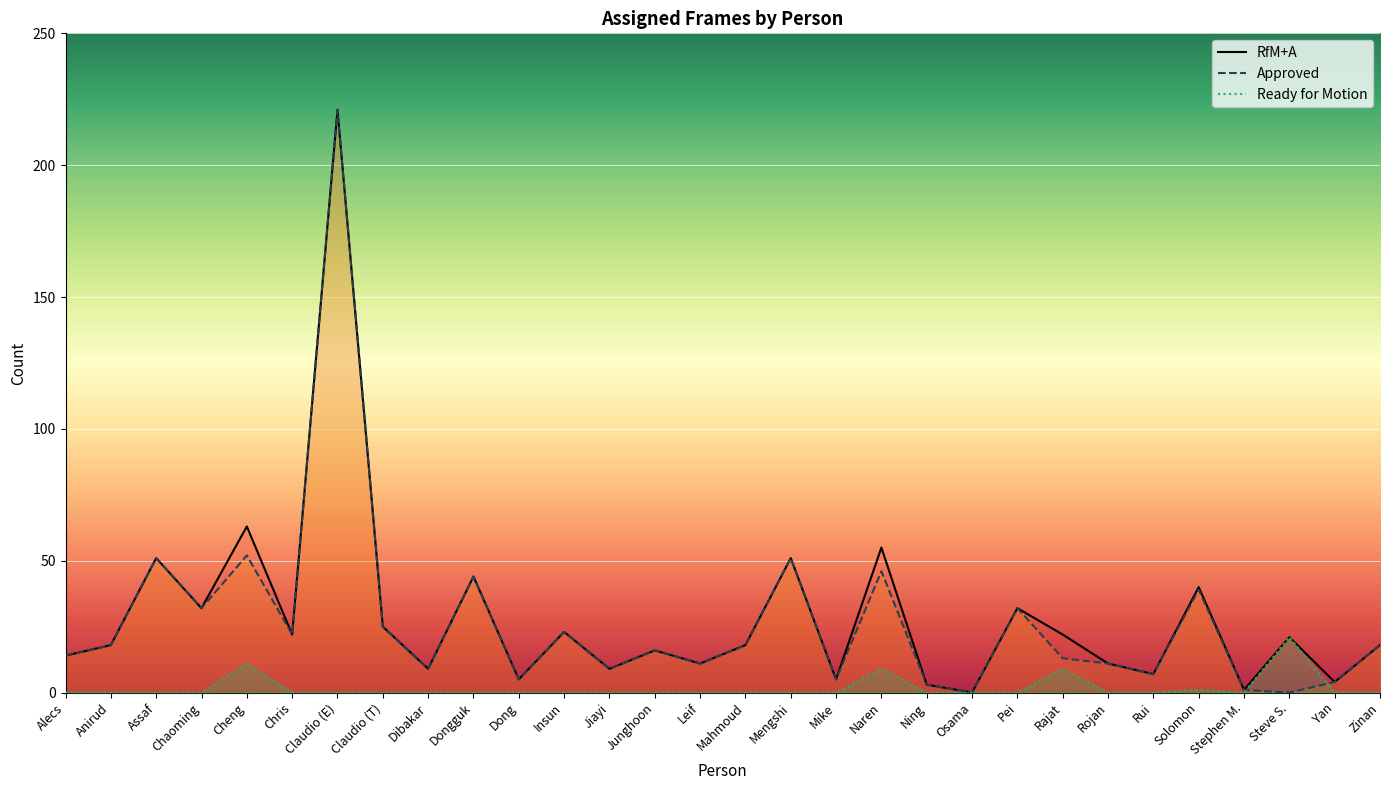

Reading left to right, list all the values displayed in this chart.

RfM+A: Alecs=14	Anirud=18	Assaf=51	Chaoming=32	Cheng=63	Chris=22	Claudio (E)=221	Claudio (T)=25	Dibakar=9	Dongguk=44	Dong=5	Insun=23	Jiayi=9	Junghoon=16	Leif=11	Mahmoud=18	Mengshi=51	Mike=5	Naren=55	Ning=3	Osama=0	Pei=32	Rajat=22	Rojan=11	Rui=7	Solomon=40	Stephen M.=1	Steve S.=21	Yan=4	Zinan=18
Approved: Alecs=14	Anirud=18	Assaf=51	Chaoming=32	Cheng=52	Chris=22	Claudio (E)=221	Claudio (T)=25	Dibakar=9	Dongguk=44	Dong=5	Insun=23	Jiayi=9	Junghoon=16	Leif=11	Mahmoud=18	Mengshi=51	Mike=5	Naren=46	Ning=3	Osama=0	Pei=32	Rajat=13	Rojan=11	Rui=7	Solomon=39	Stephen M.=1	Steve S.=0	Yan=4	Zinan=18
Ready for Motion: Alecs=0	Anirud=0	Assaf=0	Chaoming=0	Cheng=11	Chris=0	Claudio (E)=0	Claudio (T)=0	Dibakar=0	Dongguk=0	Dong=0	Insun=0	Jiayi=0	Junghoon=0	Leif=0	Mahmoud=0	Mengshi=0	Mike=0	Naren=9	Ning=0	Osama=0	Pei=0	Rajat=9	Rojan=0	Rui=0	Solomon=1	Stephen M.=0	Steve S.=21	Yan=0	Zinan=0